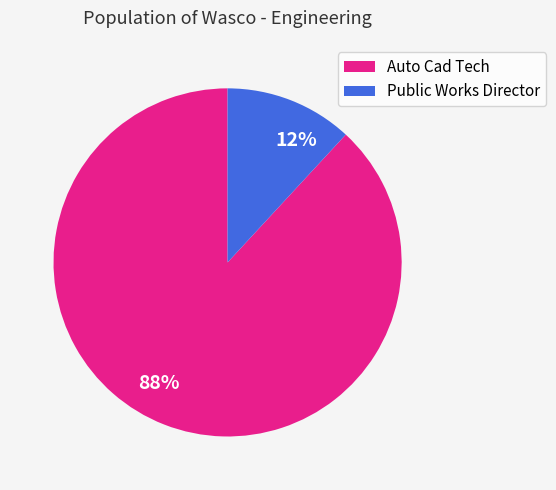

Approximately how many times larger is the value at Public Works Director compared to Auto Cad Tech?

0.1